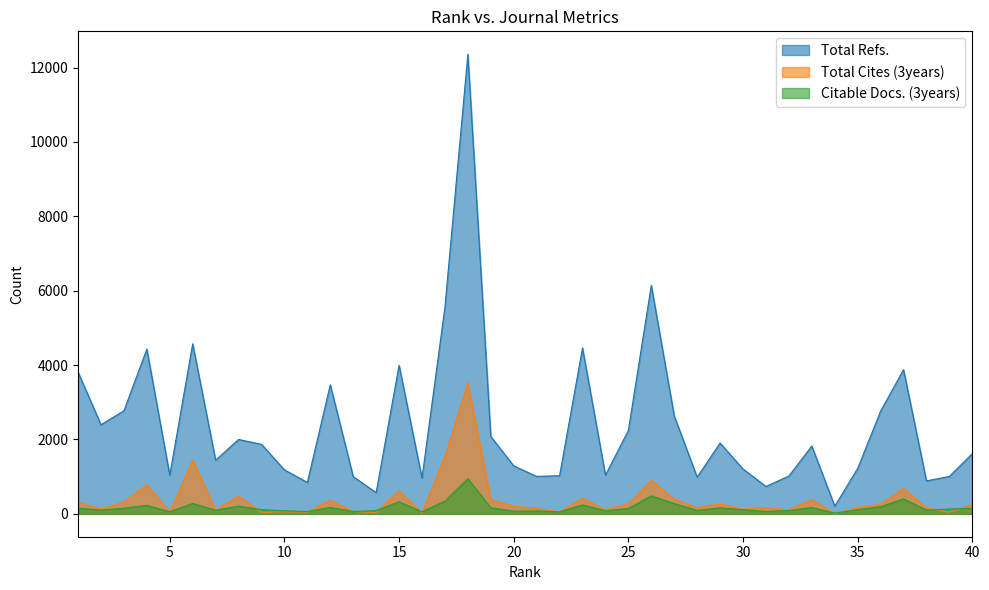

Reading left to right, list all the values displayed in this chart.

Total Refs.: 1=3811	2=2395	3=2769	4=4426	5=1037	6=4571	7=1440	8=1998	9=1868	10=1180	11=843	12=3468	13=998	14=568	15=3993	16=961	17=5554	18=12358	19=2079	20=1288	21=1005	22=1024	23=4460	24=1038	25=2241	26=6145	27=2630	28=985	29=1902	30=1202	31=735	32=1015	33=1821	34=204	35=1219	36=2761	37=3874	38=884	39=1004	40=1618
Total Cites (3years): 1=316	2=128	3=314	4=782	5=49	6=1440	7=95	8=481	9=36	10=52	11=42	12=363	13=62	14=31	15=619	16=21	17=1537	18=3519	19=379	20=207	21=141	22=51	23=417	24=106	25=265	26=898	27=395	28=163	29=267	30=120	31=163	32=108	33=382	34=0	35=163	36=253	37=684	38=156	39=39	40=248
Citable Docs. (3years): 1=147	2=101	3=149	4=227	5=52	6=276	7=95	8=204	9=112	10=80	11=59	12=170	13=61	14=84	15=324	16=52	17=341	18=943	19=162	20=70	21=74	22=52	23=239	24=77	25=144	26=481	27=273	28=91	29=159	30=108	31=63	32=87	33=167	34=17	35=110	36=190	37=400	38=98	39=126	40=147